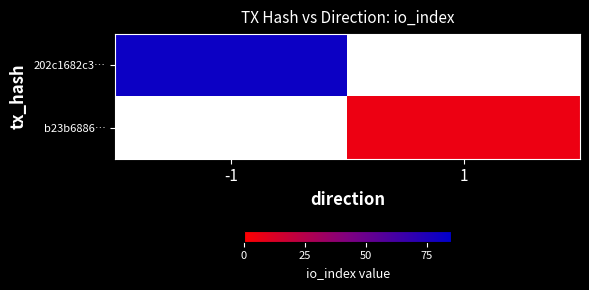

Which series has the widest spread of values?

202c1682c3…